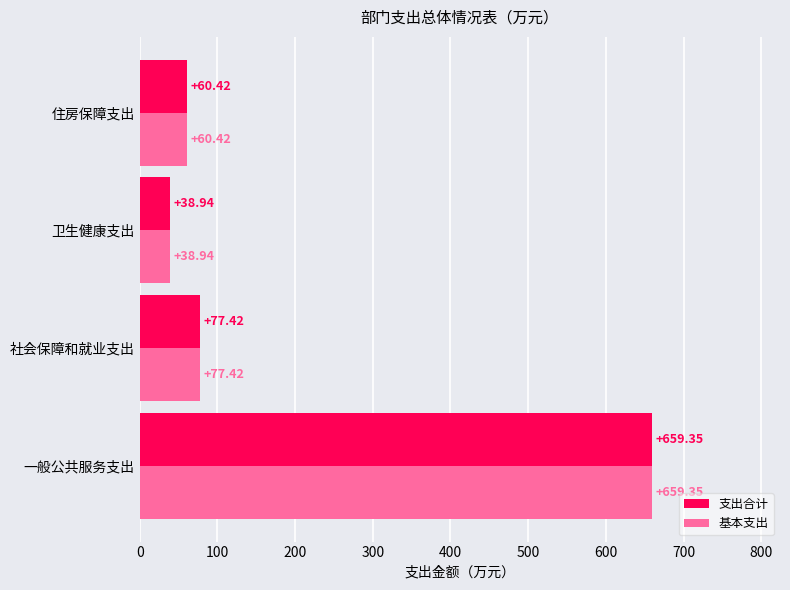

What is the difference between the maximum and minimum values in the 支出合计 series?

620.4